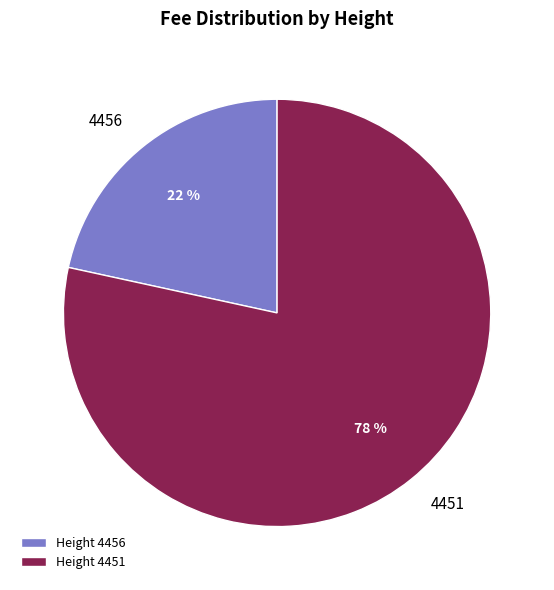

The 4451 slice represents 89% of the pie. True or false?

False